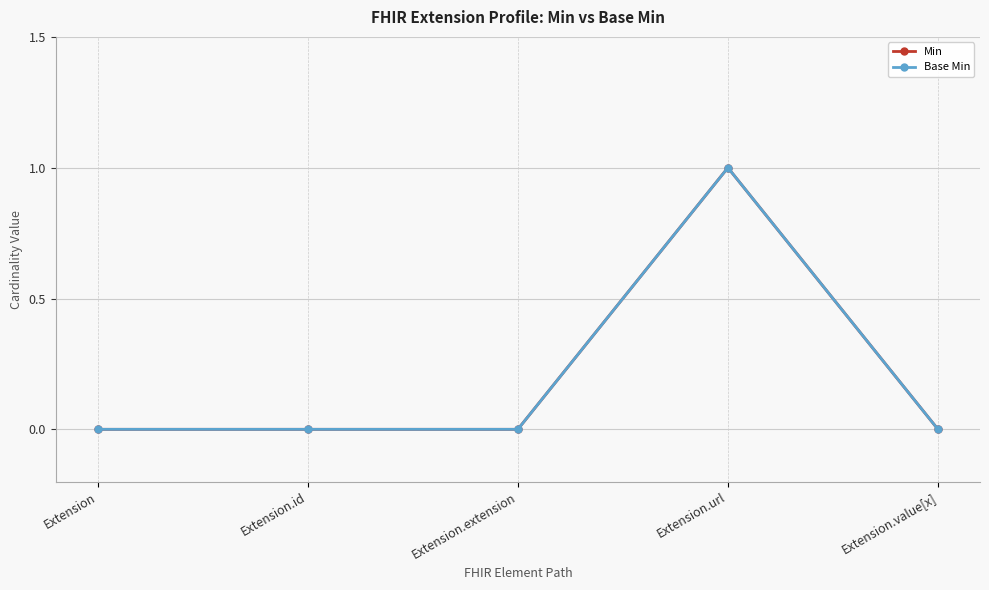

How many lines are shown in the chart?

2